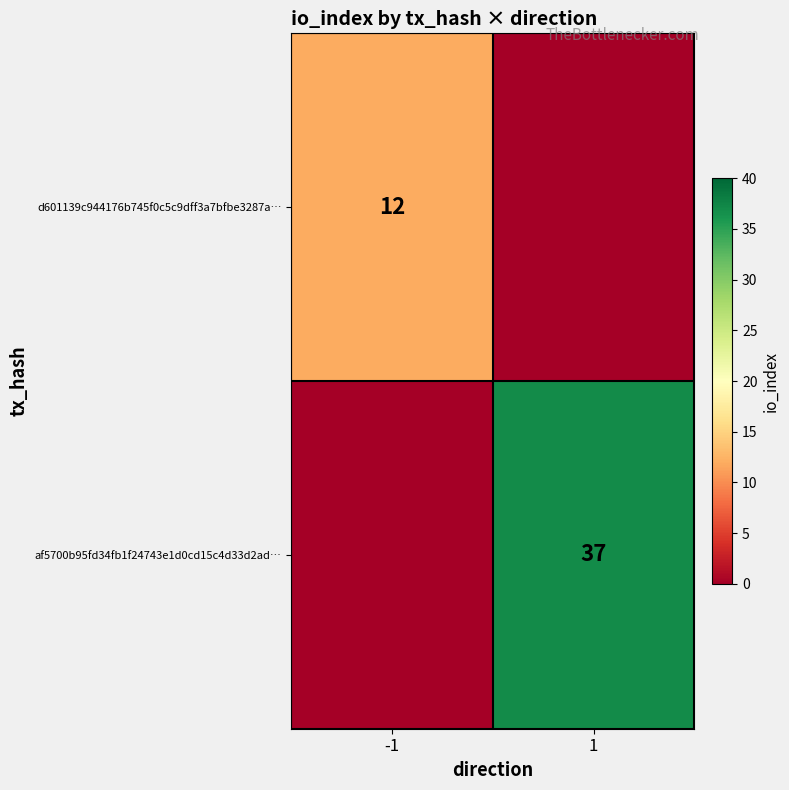

Is it true that d601139c944176b745f0c5c9dff3a7bfbe3287a… equals 18 at -1?

False